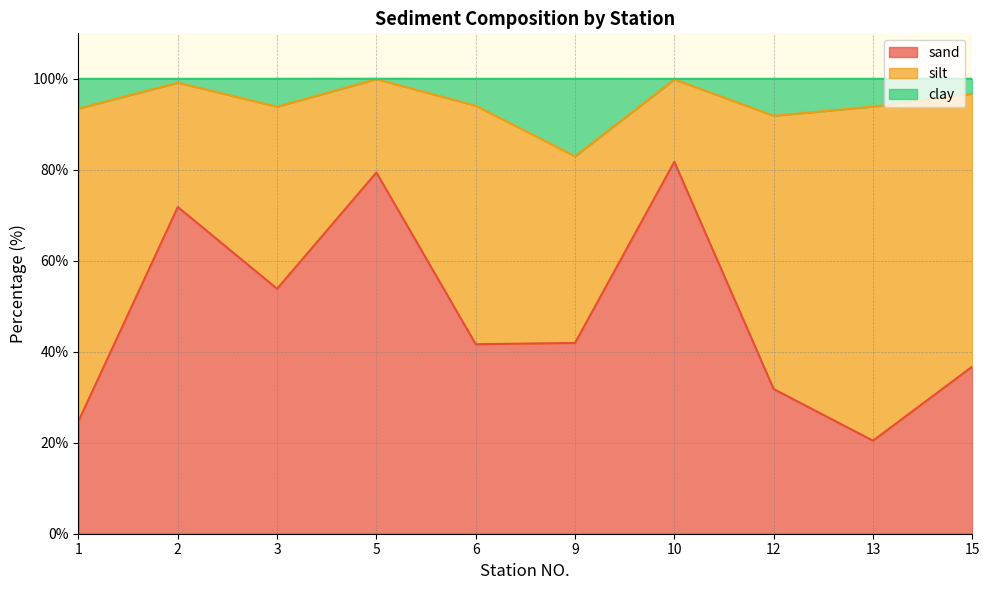

How many categories are shown in the chart?

10